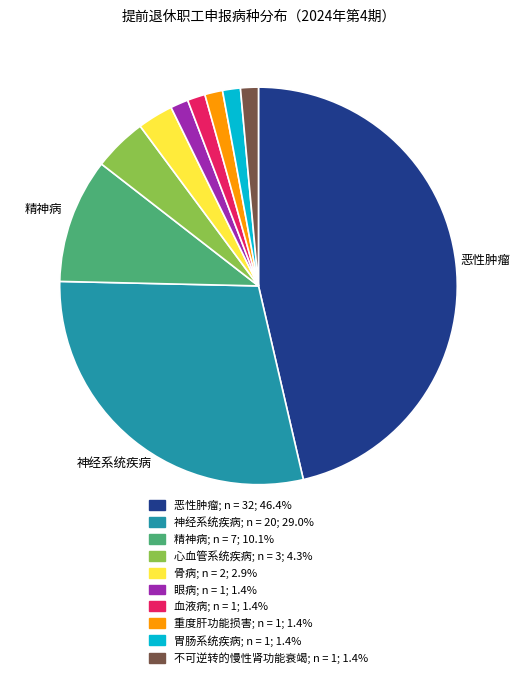

True or false: 胃肠系统疾病 accounts for 12% of the total.

False